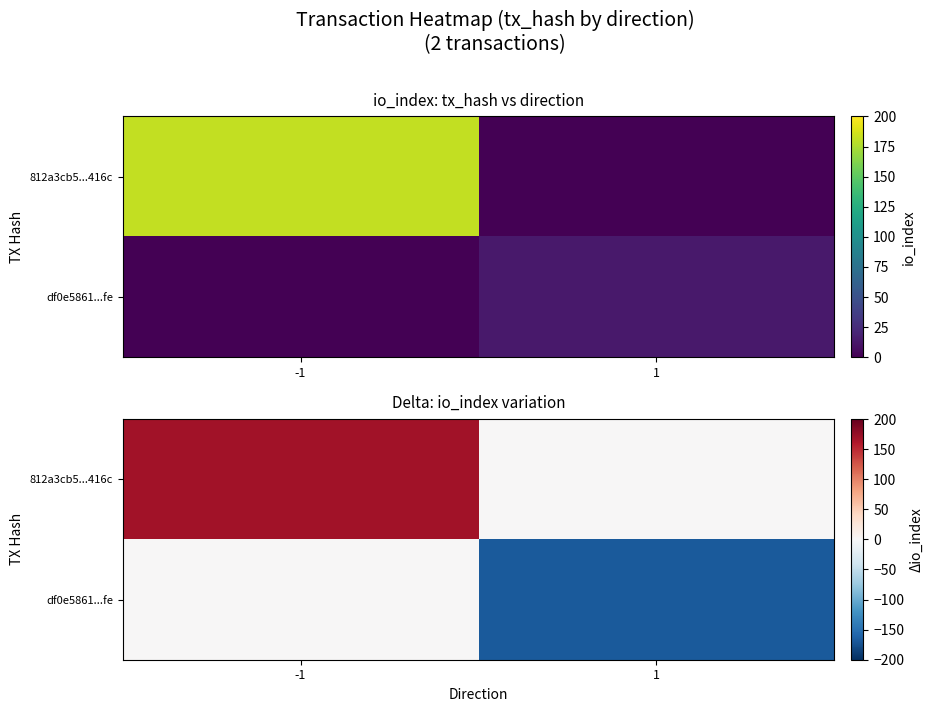

Is the value of 812a3cb5...416c at 1 greater than the value of df0e5861...fe at -1?

No